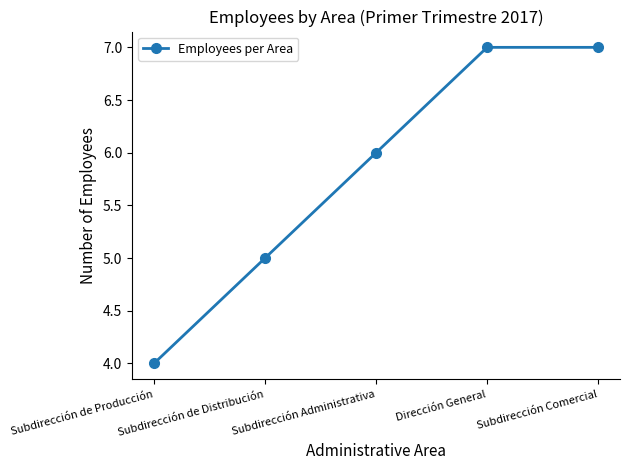

Reading left to right, what are all the values shown in this chart?

Subdirección de Producción=4	Subdirección de Distribución=5	Subdirección Administrativa=6	Dirección General=7	Subdirección Comercial=7